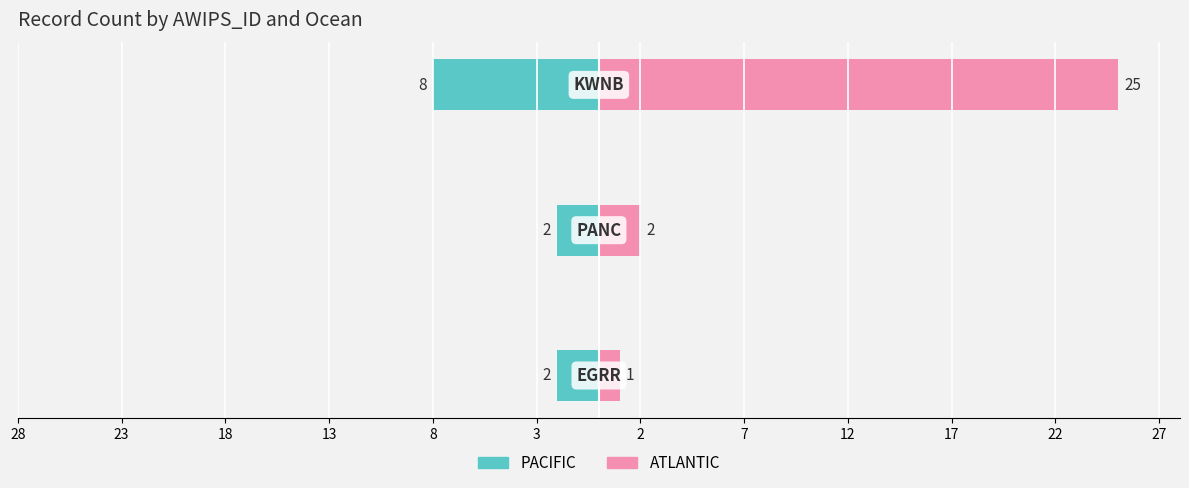

How many series are shown in this chart?

2